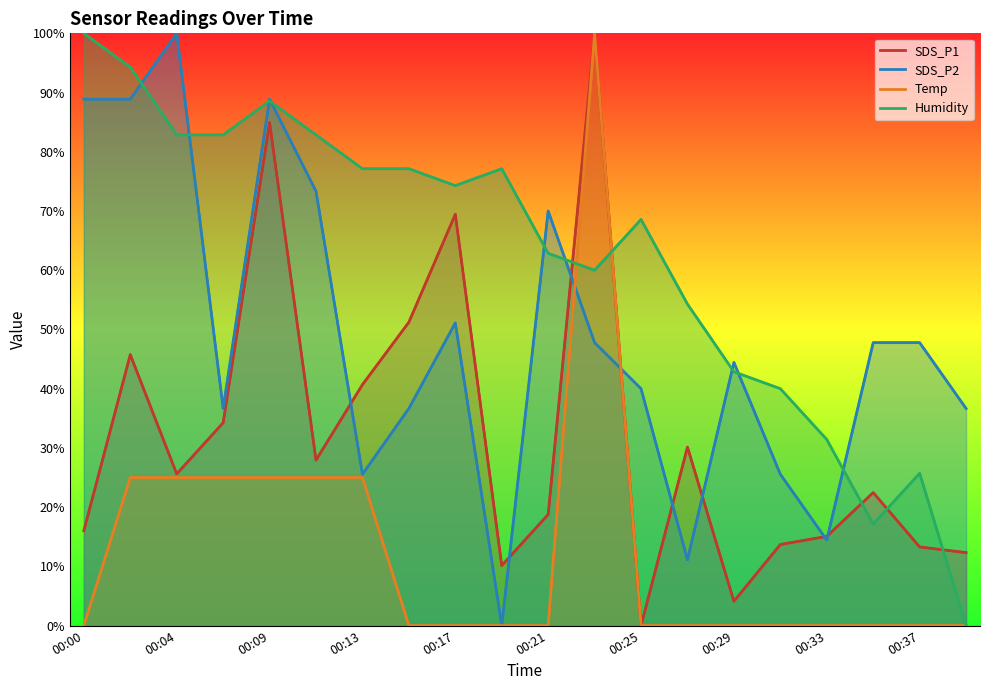

True or false: SDS_P2 has more than 1 interior local peaks.

True